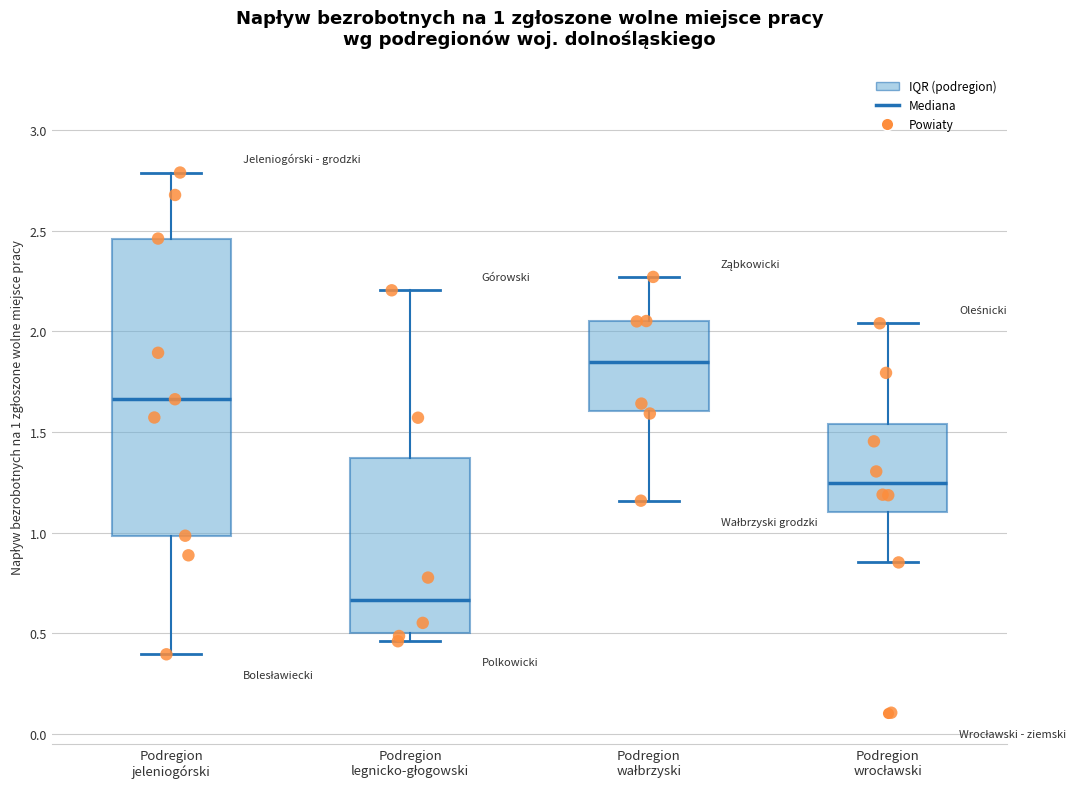

Which box is the tallest, from its lower edge to its upper edge?

Podregion jeleniogórski